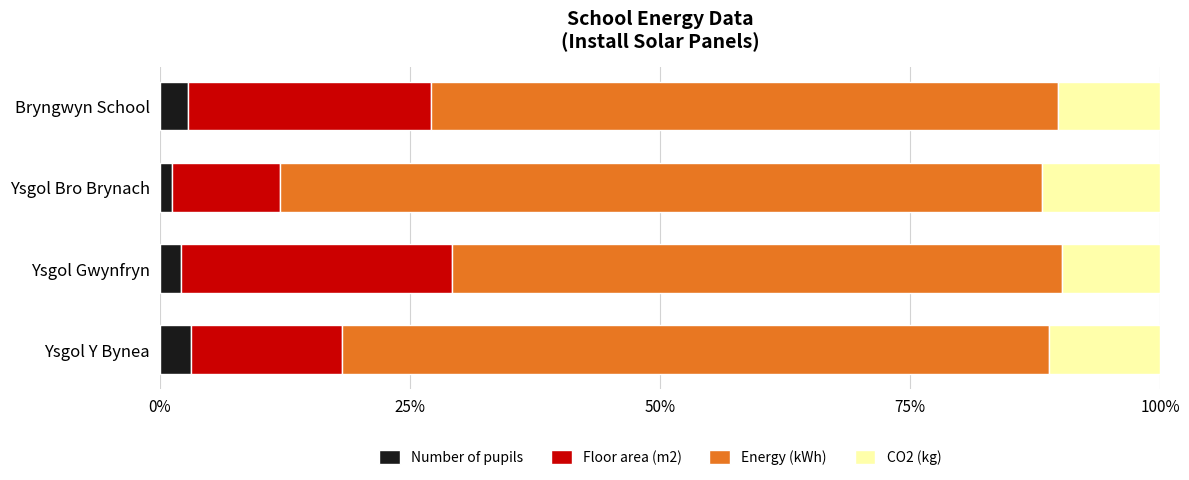

Is it true that Number of pupils equals 2.8 at Bryngwyn School?

True